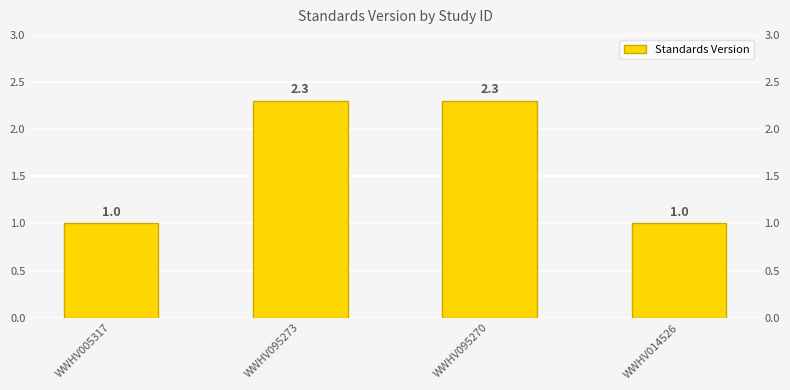

What is the sum of the values at WWHV095273 and WWHV014526?

3.3